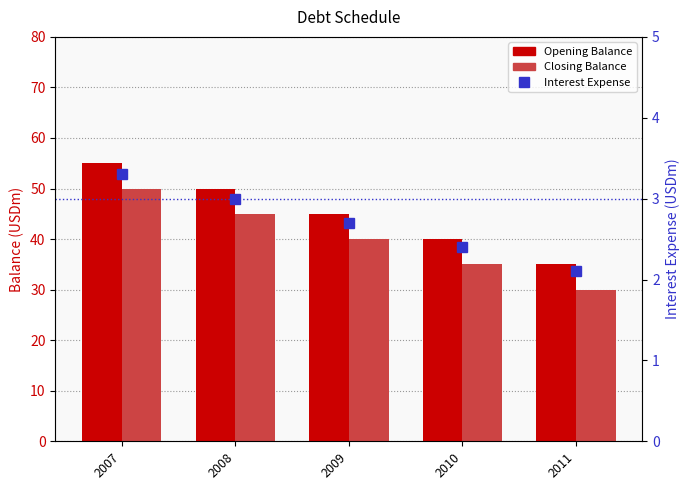

What is the value of the Interest Expense bar at the 1st from the left?

3.3